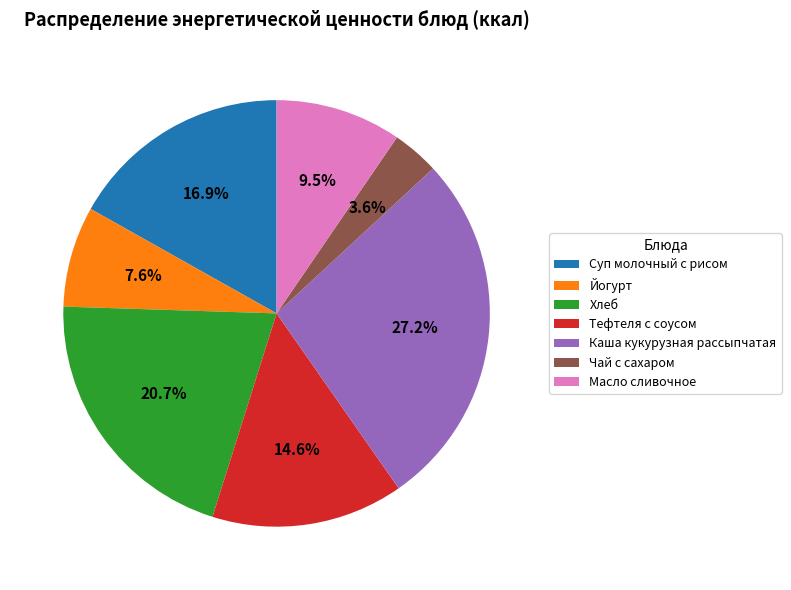

To the nearest percent, what is the difference between the Суп молочный с рисом and Хлеб slice percentages?

4%